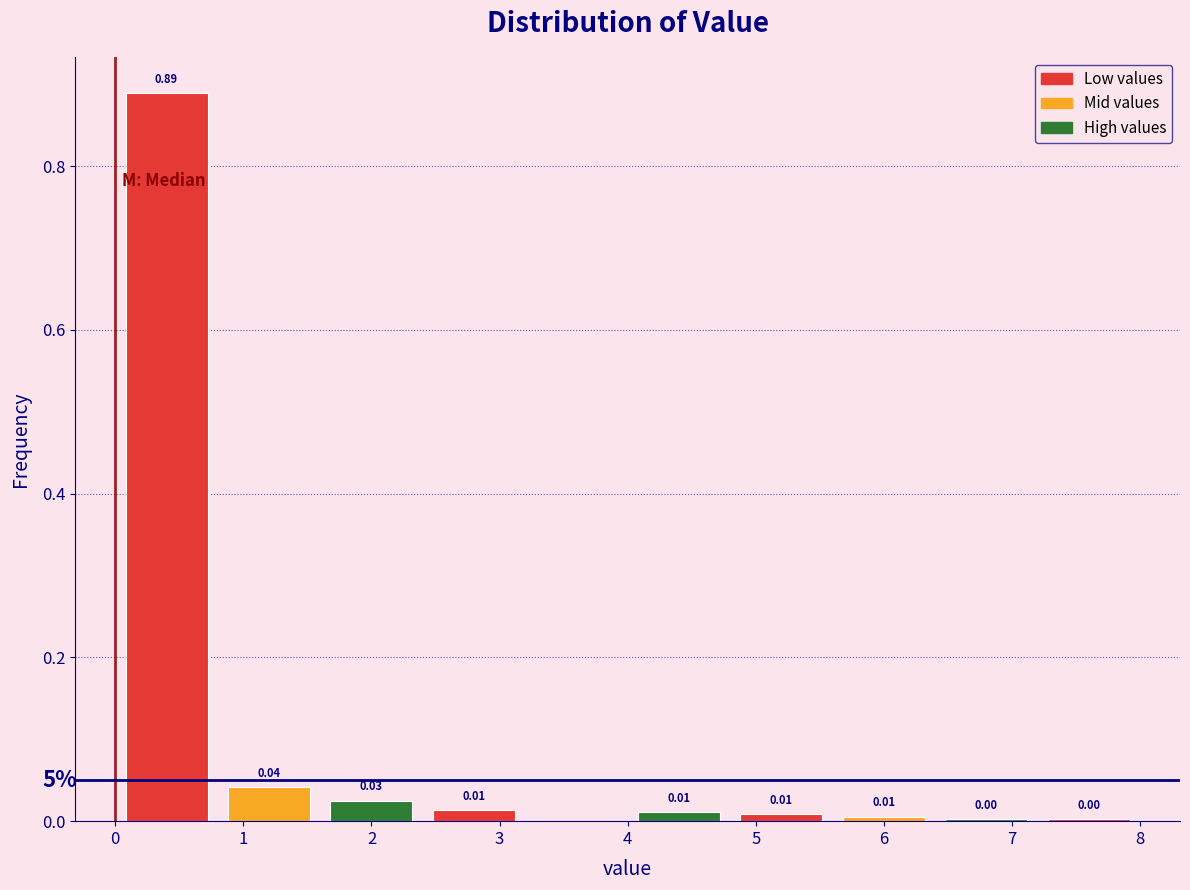

Over which range of the x-axis is the bar tallest?

0.0 to 0.8